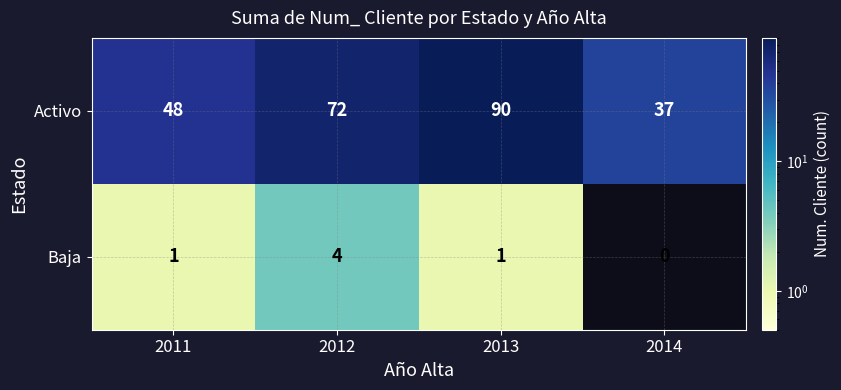

At how many categories does at least one series exceed 79?

1